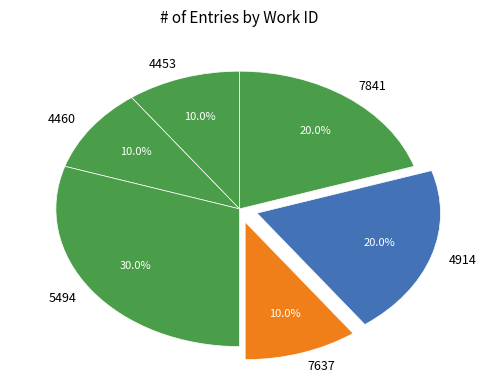

Which has a higher value, 7637 or 5494?

5494